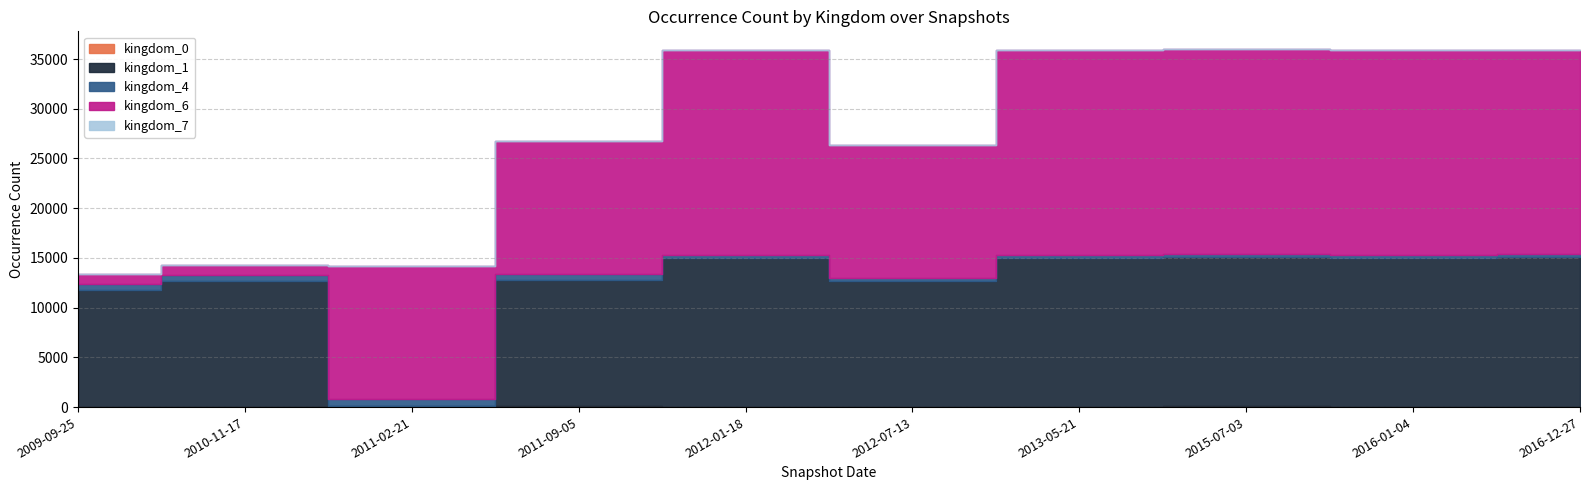

List the series in order of their peak value, lowest first.

kingdom_7, kingdom_0, kingdom_4, kingdom_1, kingdom_6